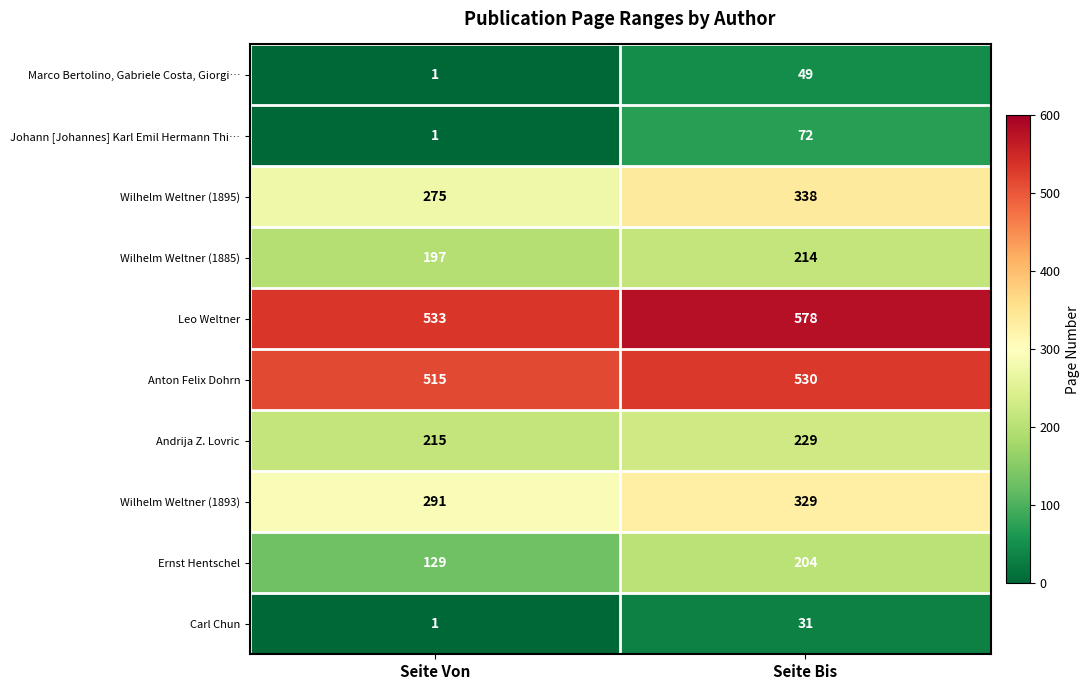

What is the difference between the Wilhelm Weltner (1893) values at Seite Bis and Seite Von?

38